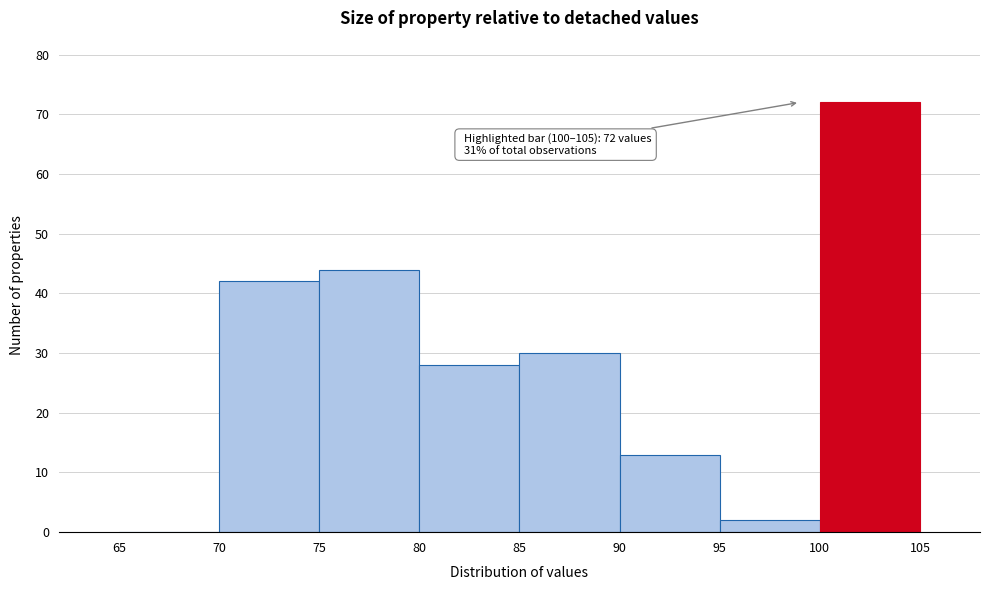

Over which range of the x-axis is the bar tallest?

100 to 105